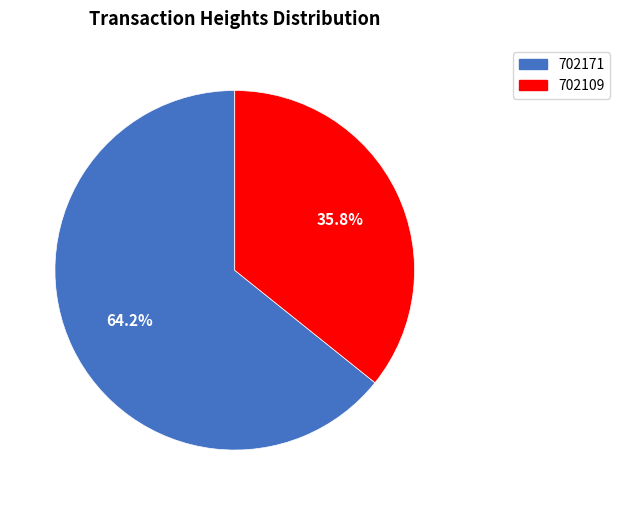

Approximately how many times larger is the value at 702109 compared to 702171?

0.6